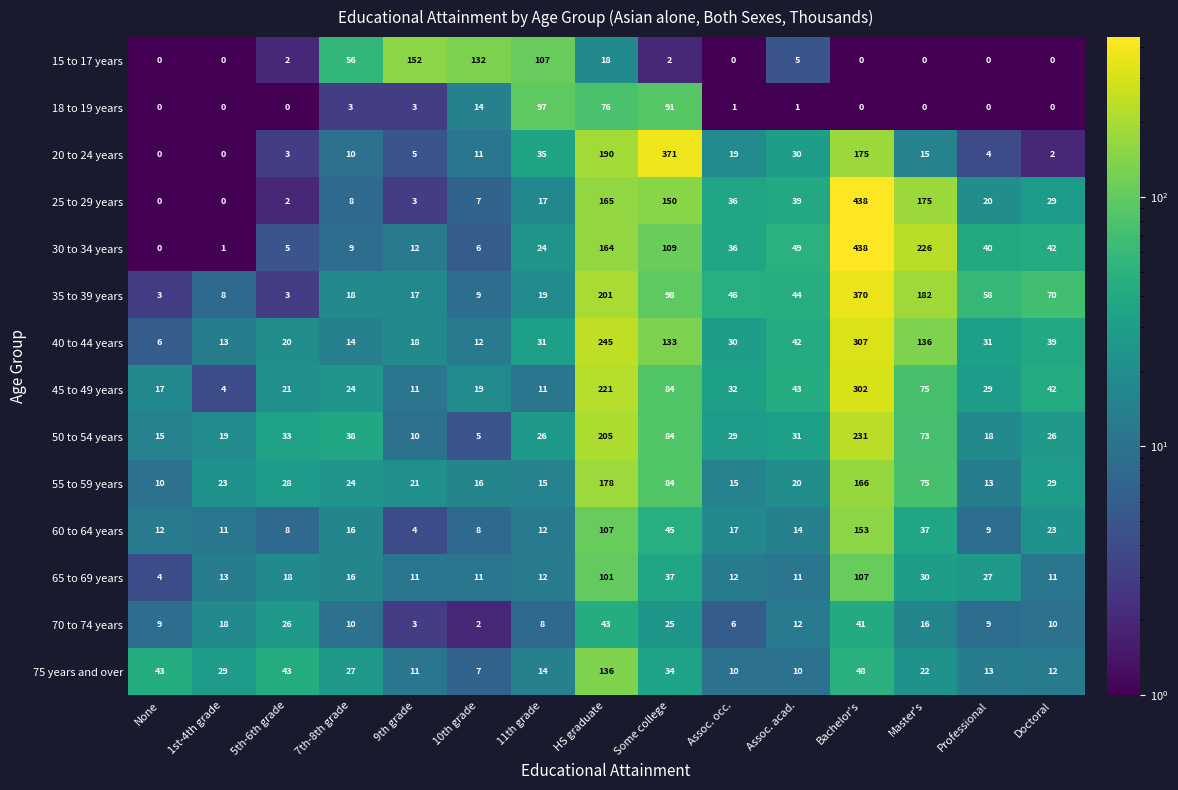

What is the difference between the maximum and minimum values in the 50 to 54 years series?

226